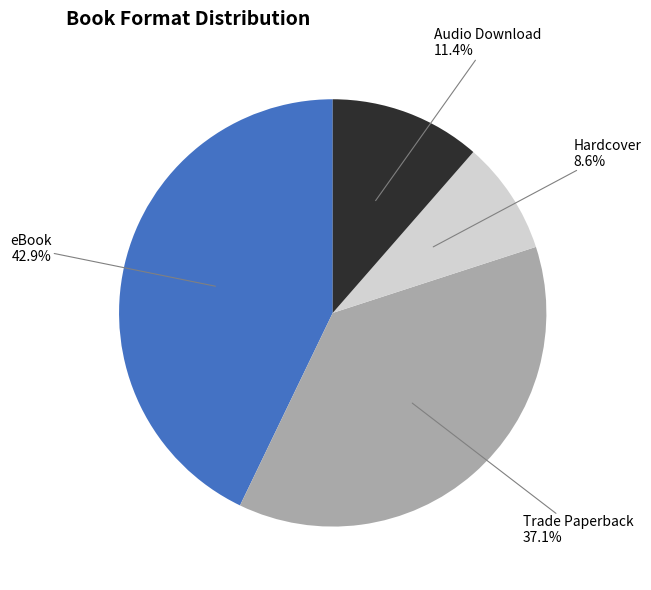

To the nearest percent, what is the average slice percentage?

25%